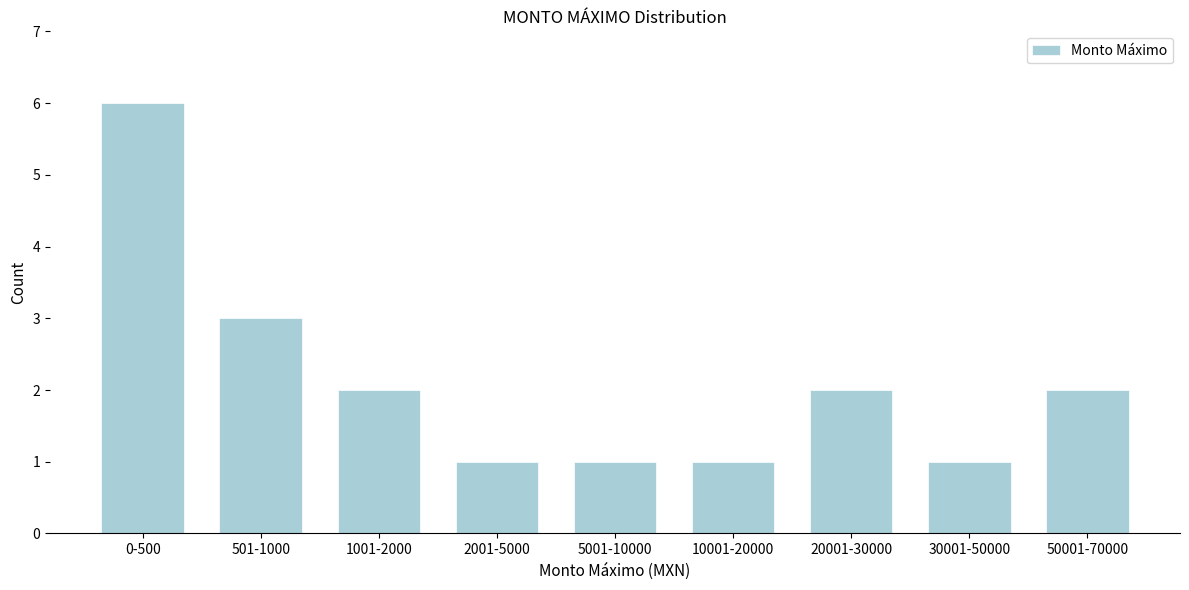

Reading left to right, list all the values displayed in this chart.

0-500=6	501-1000=3	1001-2000=2	2001-5000=1	5001-10000=1	10001-20000=1	20001-30000=2	30001-50000=1	50001-70000=2